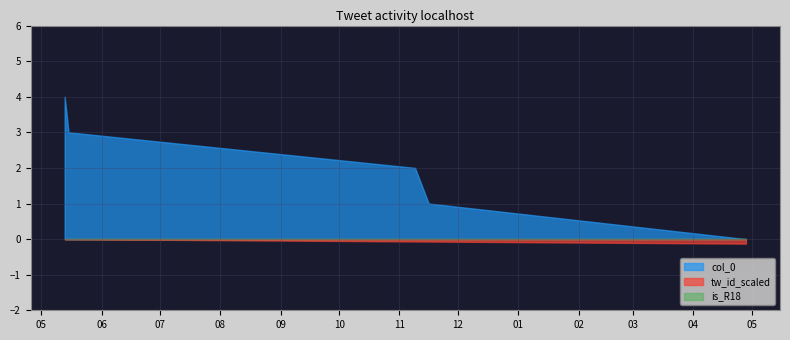

Which series has the widest spread of values?

col_0